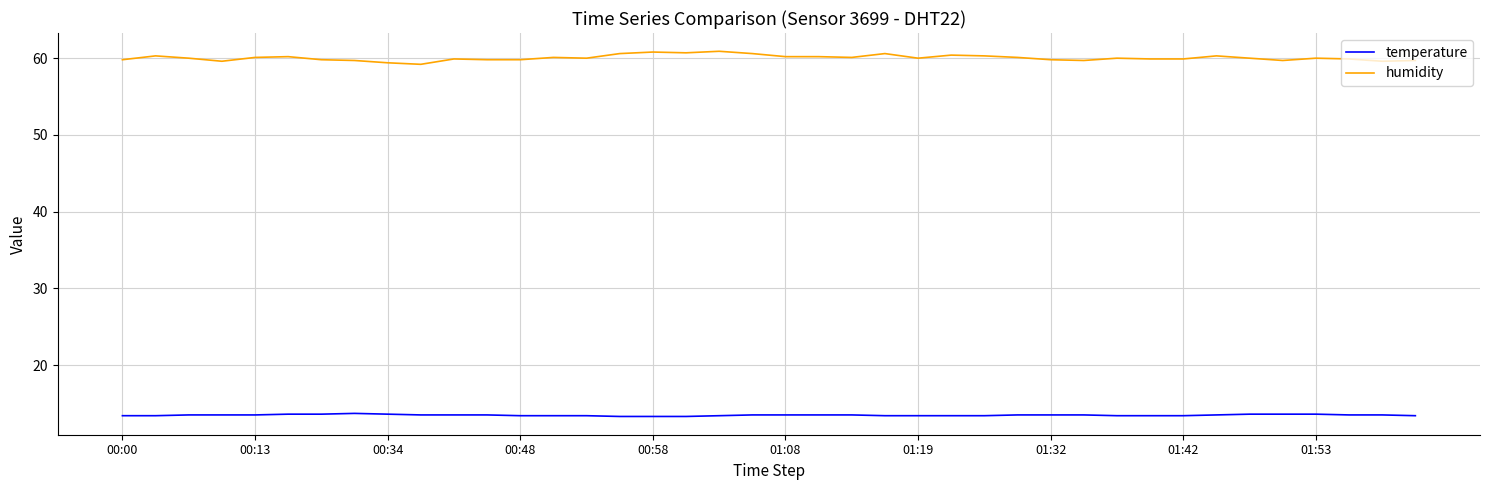

List the series in order of their overall mean, lowest first.

temperature, humidity